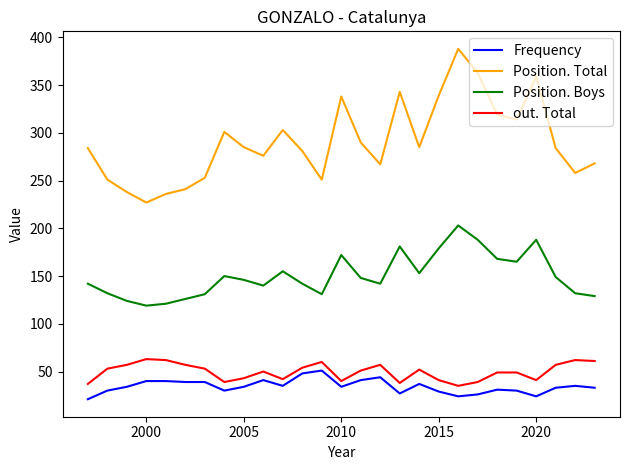

True or false: Frequency and Position. Boys cross at least once.

False